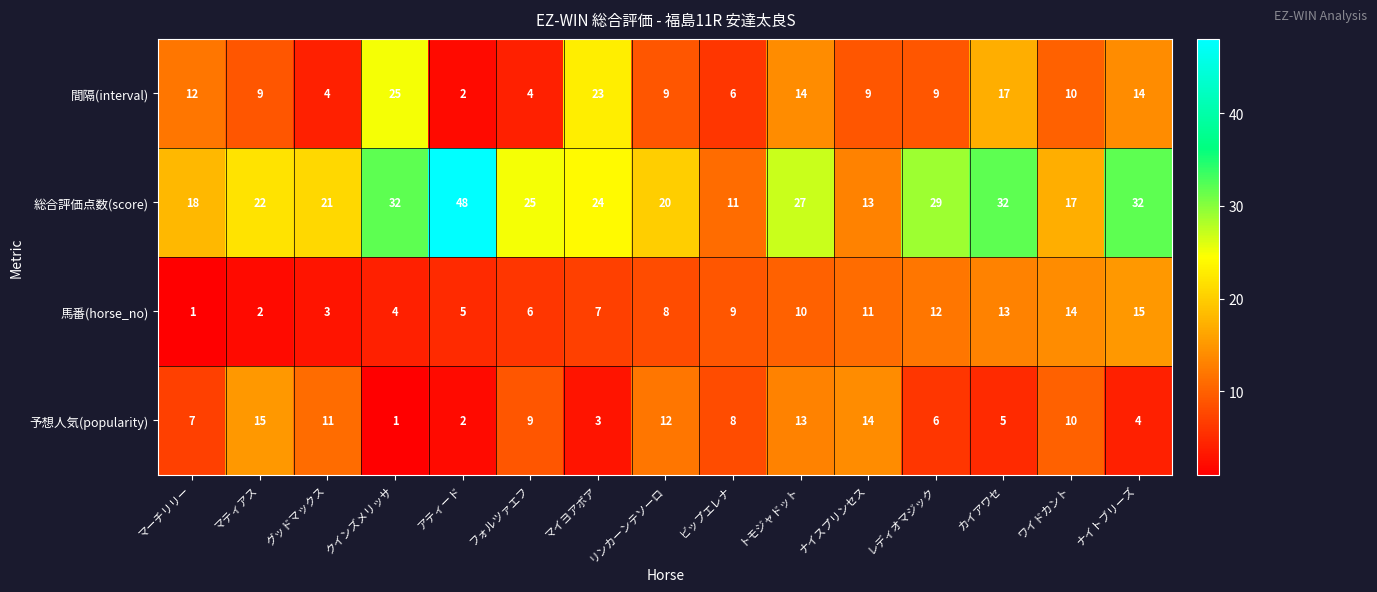

What is the difference between the highest and lowest values at マティアス?

20